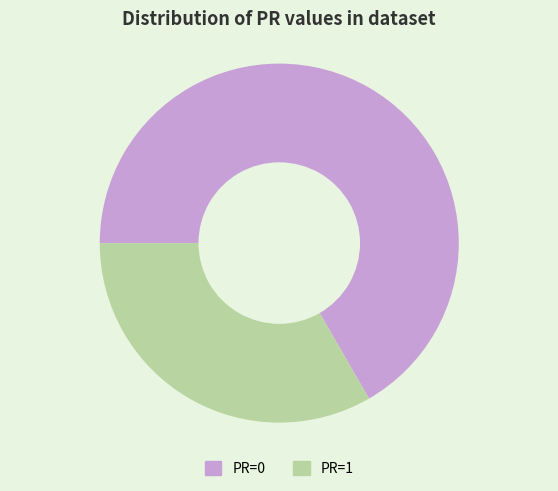

Count the number of slices in the pie.

2